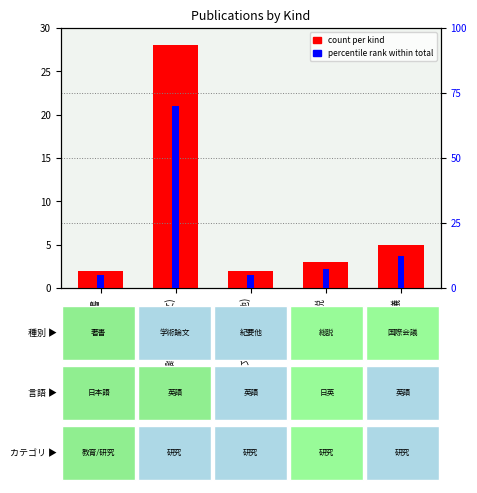

Reading right to left, transcribe all the data shown in this chart.

5	3	2	28	2